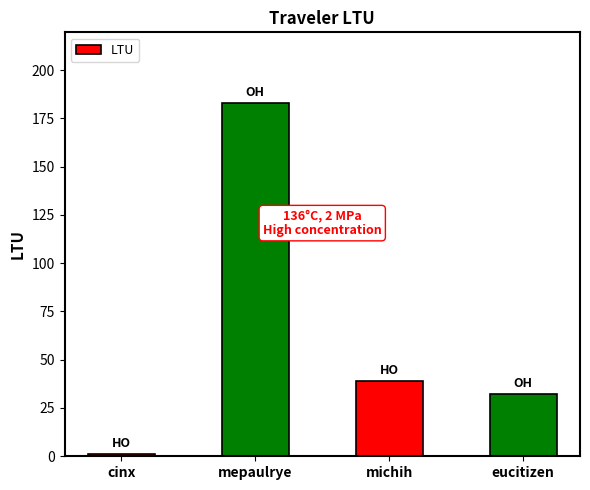

What value does the data have at cinx?

0.9